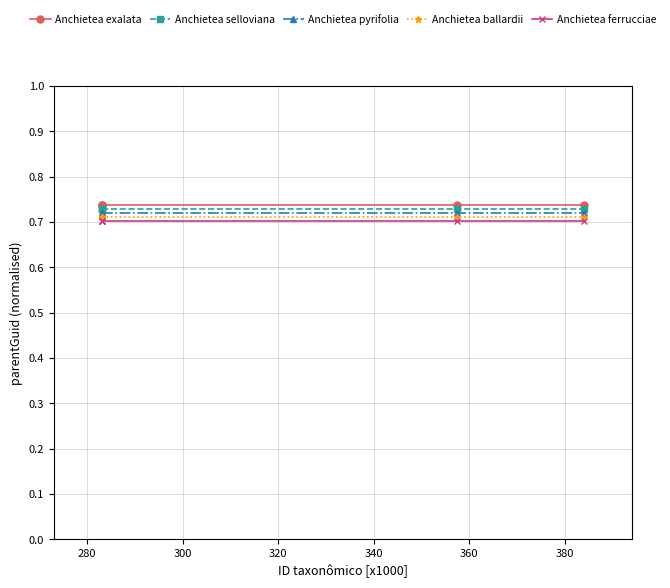

How many data points does each series have?

5